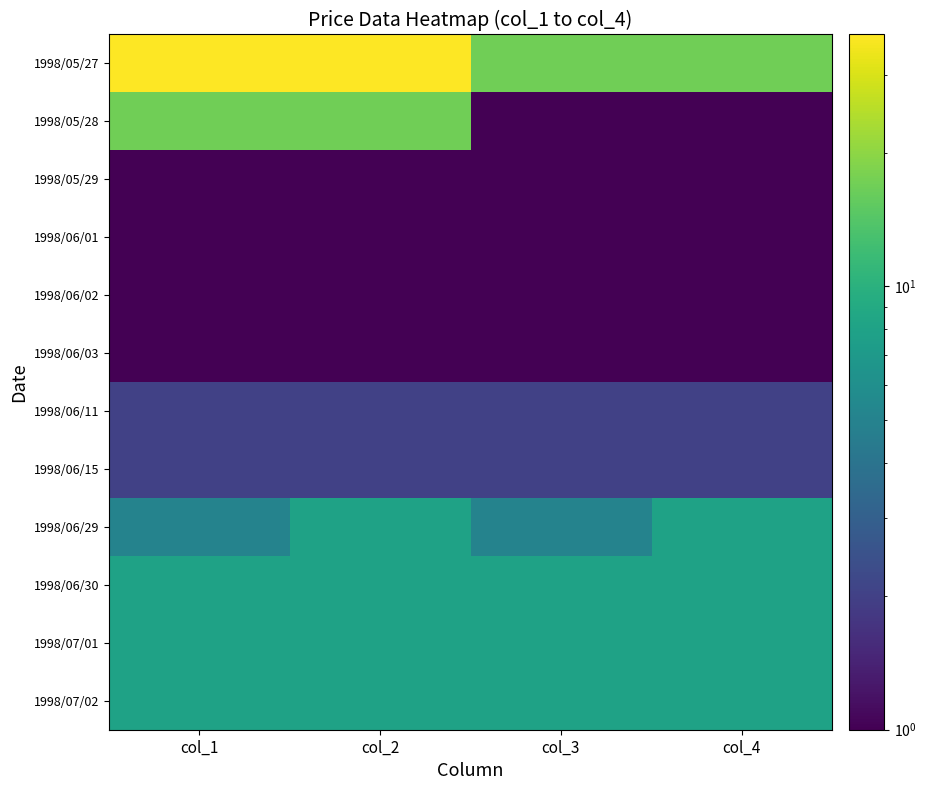

Reading left to right, extract all data points from this chart.

1998/05/27: col_1=37	col_2=37	col_3=17	col_4=17
1998/05/28: col_1=17	col_2=17	col_3=1	col_4=1
1998/05/29: col_1=1	col_2=1	col_3=1	col_4=1
1998/06/01: col_1=1	col_2=1	col_3=1	col_4=1
1998/06/02: col_1=1	col_2=1	col_3=1	col_4=1
1998/06/03: col_1=1	col_2=1	col_3=1	col_4=1
1998/06/11: col_1=2	col_2=2	col_3=2	col_4=2
1998/06/15: col_1=2	col_2=2	col_3=2	col_4=2
1998/06/29: col_1=5	col_2=8	col_3=5	col_4=8
1998/06/30: col_1=8	col_2=8	col_3=8	col_4=8
1998/07/01: col_1=8	col_2=8	col_3=8	col_4=8
1998/07/02: col_1=8	col_2=8	col_3=8	col_4=8